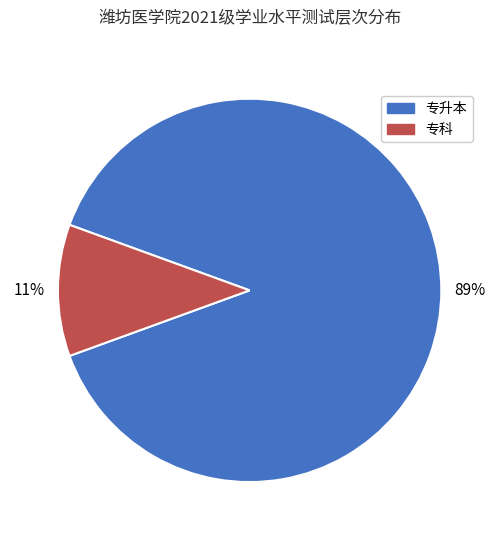

Which has a higher value, 专升本 or 专科?

专升本